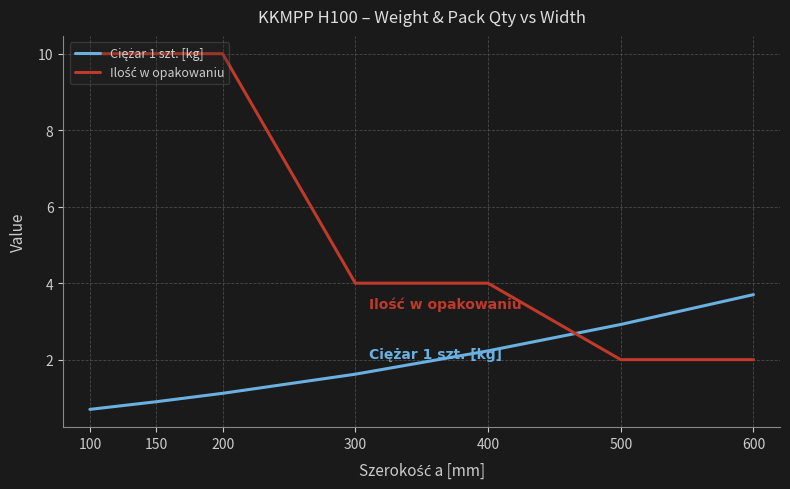

What is the total value across all series at 400?

6.2